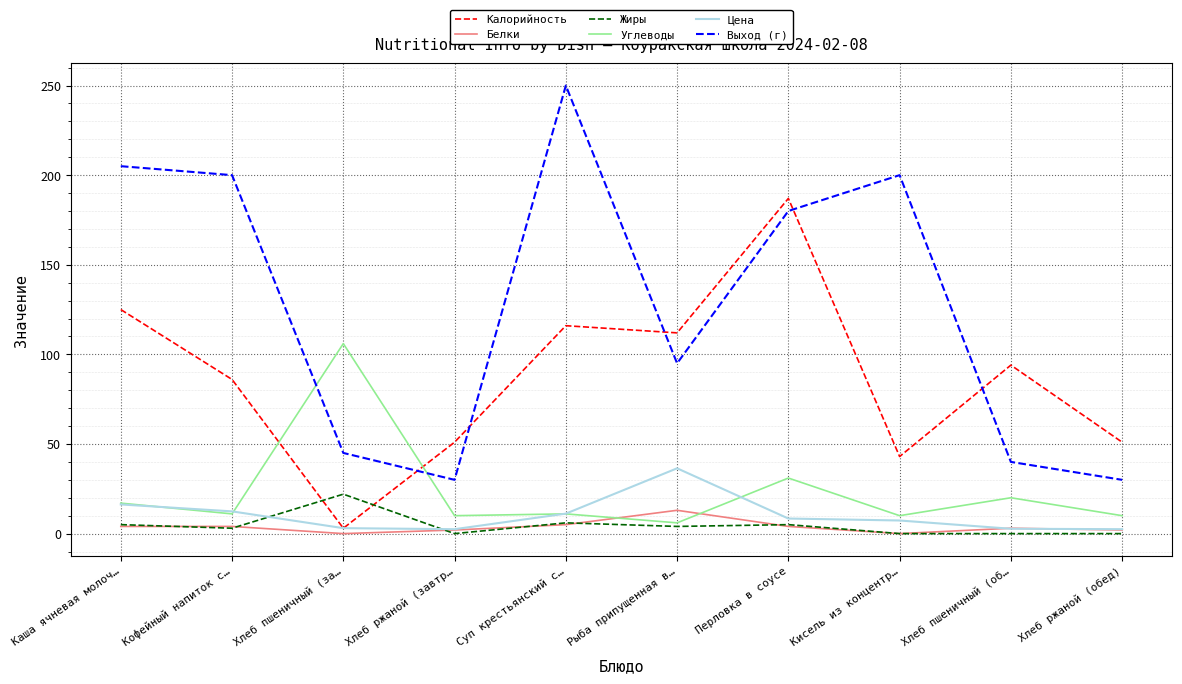

What are all the series names shown in the legend?

Калорийность, Белки, Жиры, Углеводы, Цена, Выход (г)